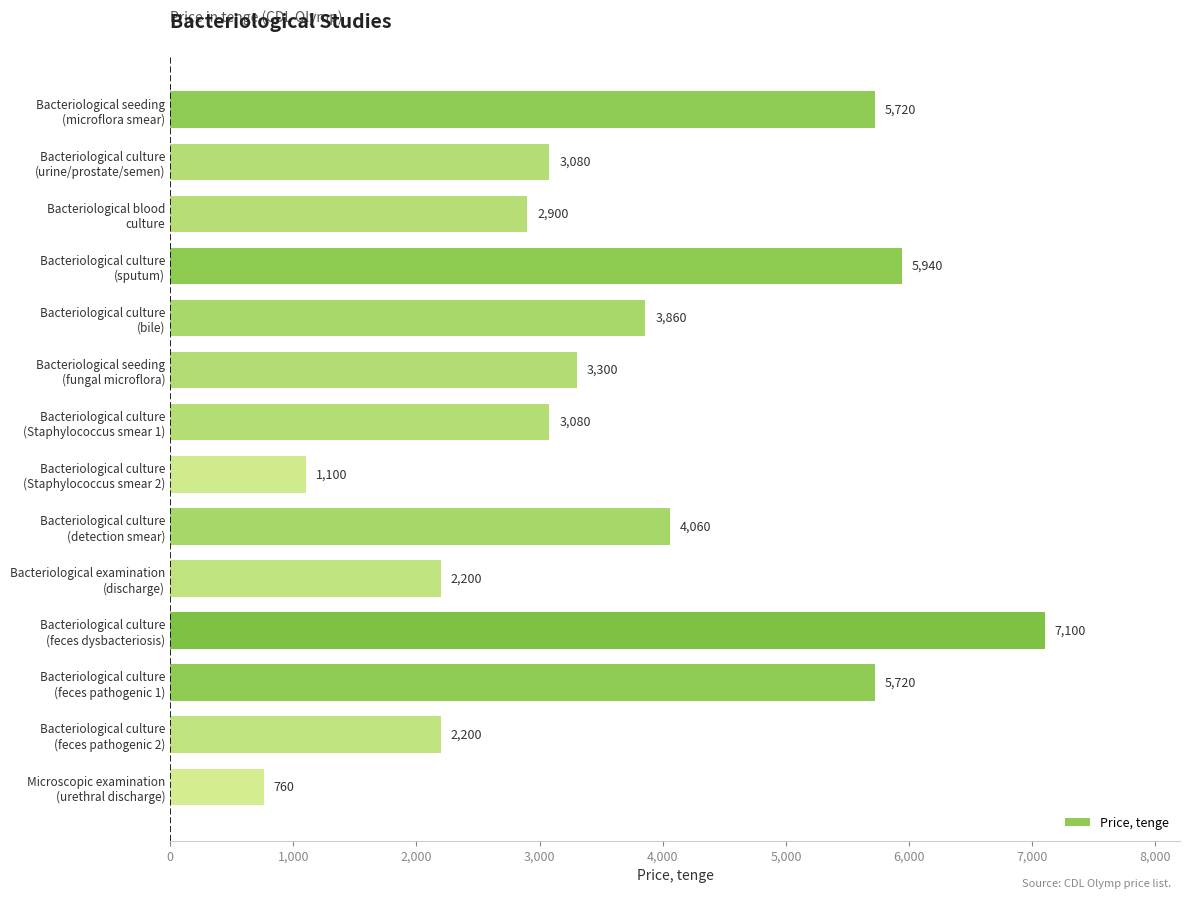

What is the maximum value shown in the chart?

7100